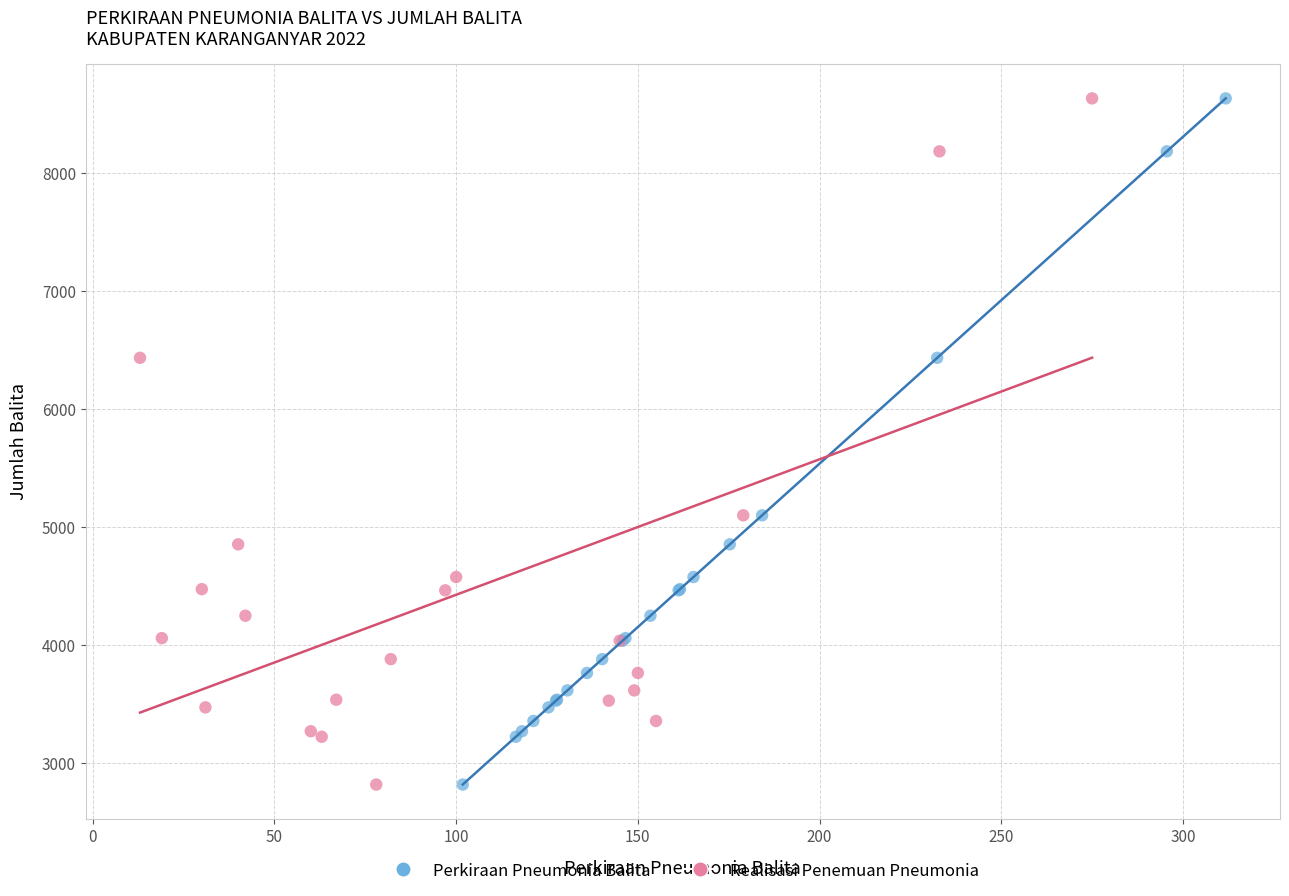

What are all the series names shown in the legend?

Perkiraan Pneumonia Balita, Realisasi Penemuan Pneumonia